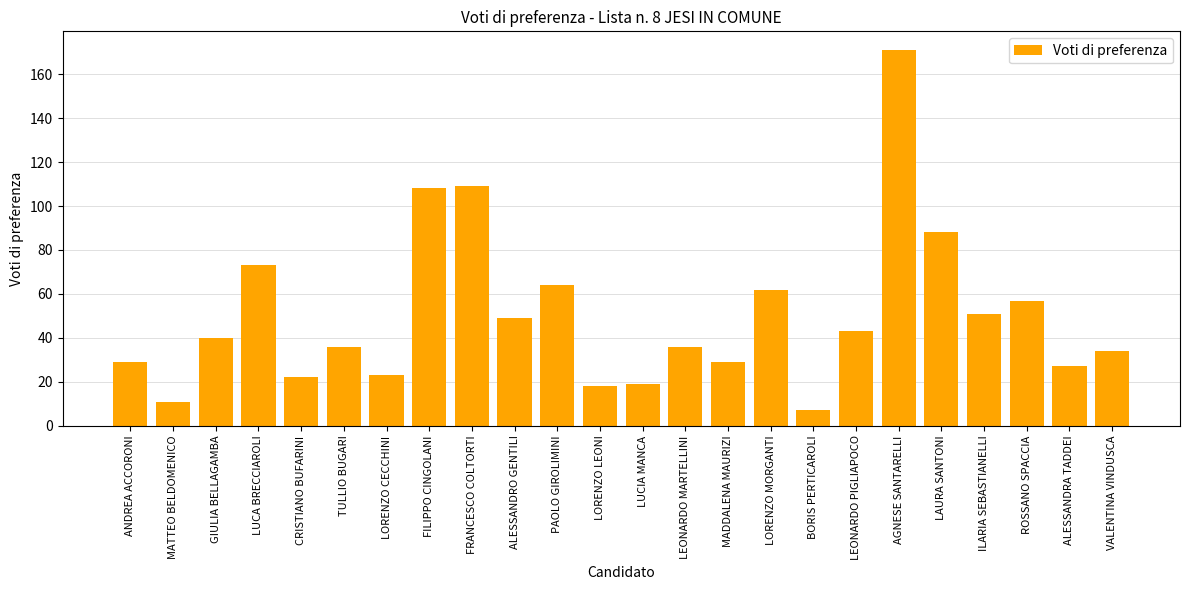

Reading left to right, extract all data points from this chart.

29	11	40	73	22	36	23	108	109	49	64	18	19	36	29	62	7	43	171	88	51	57	27	34